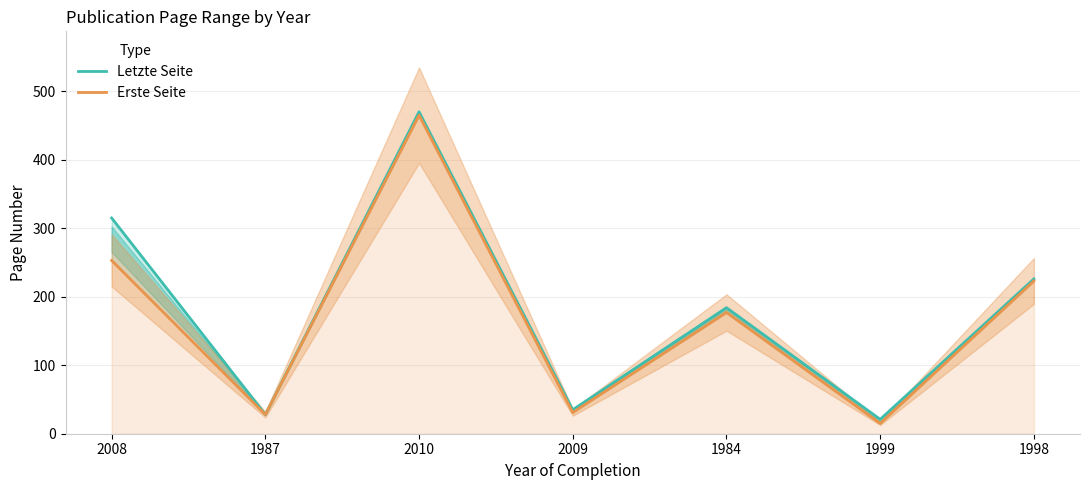

Which has a higher value, 1987 or 2009?

2009